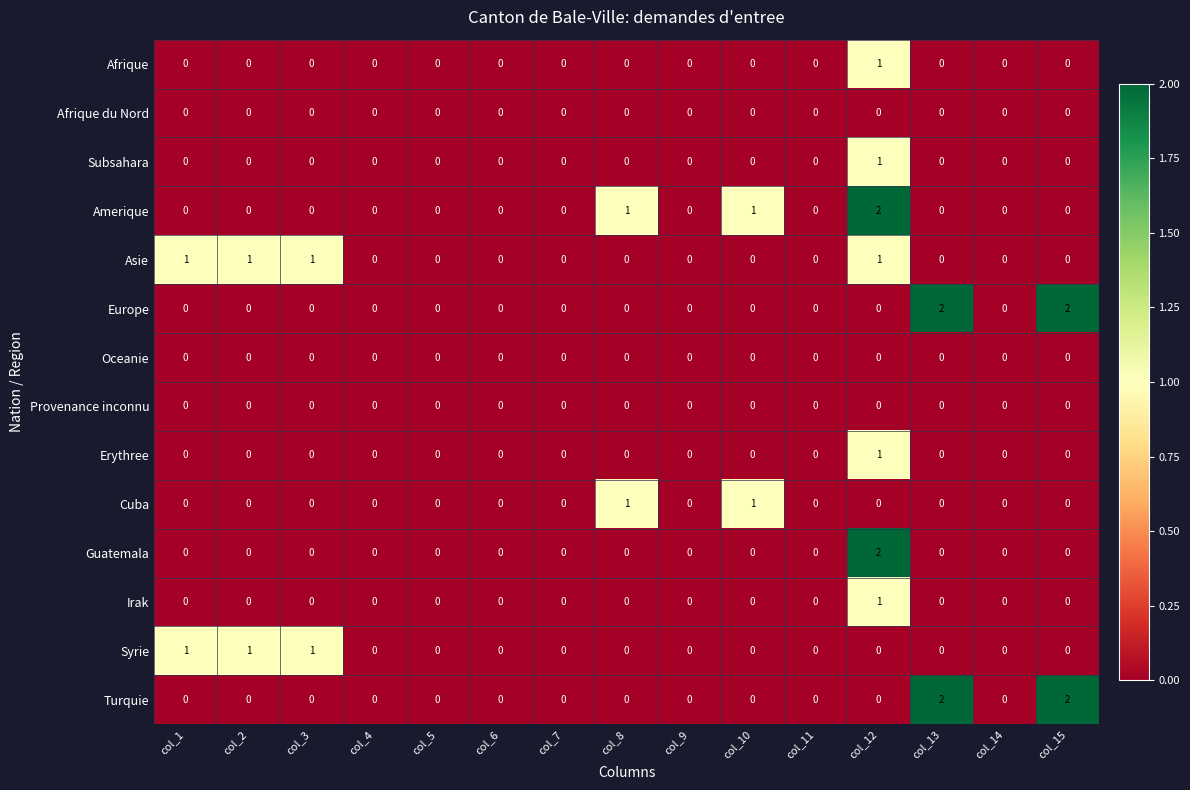

The value of Afrique at col_9 is 1. True or false?

False